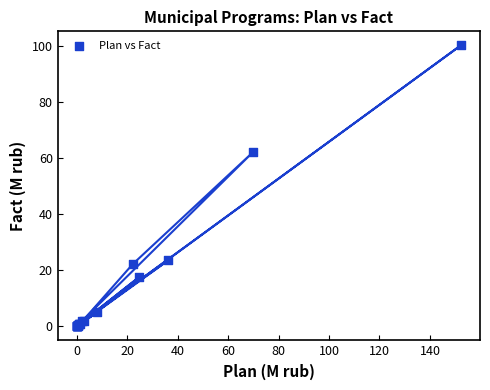

What Y value in the scatter plot is closest to 50?

62.1